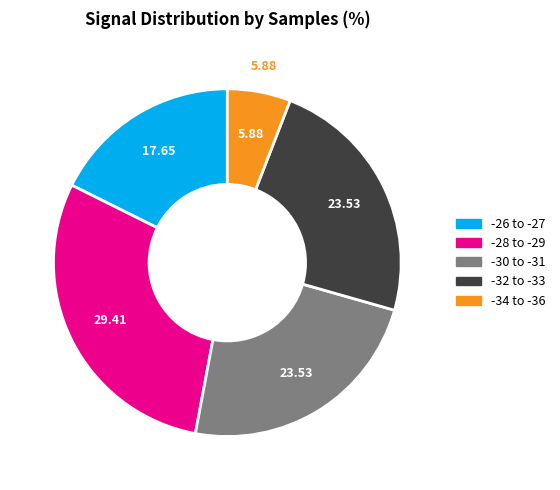

How many segments does this pie chart have?

5